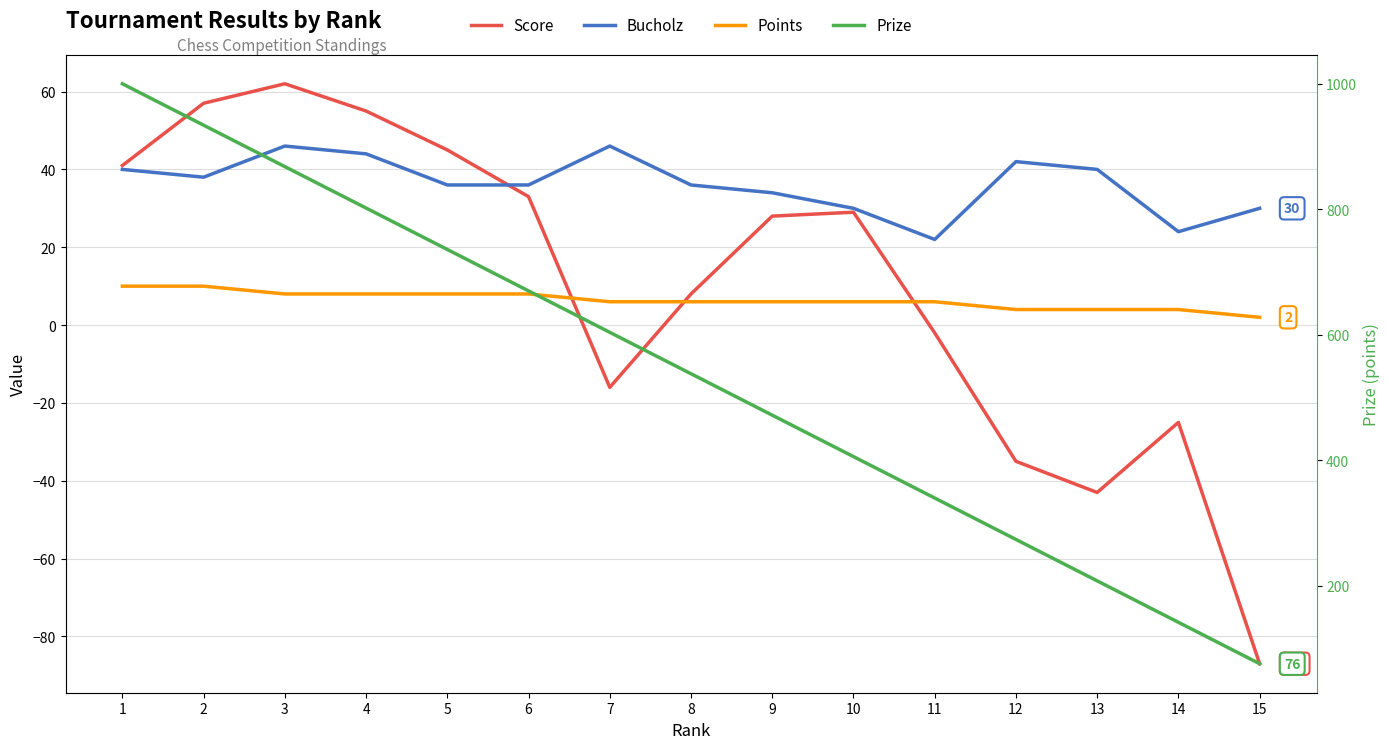

True or false: Prize and Points cross at least once.

False